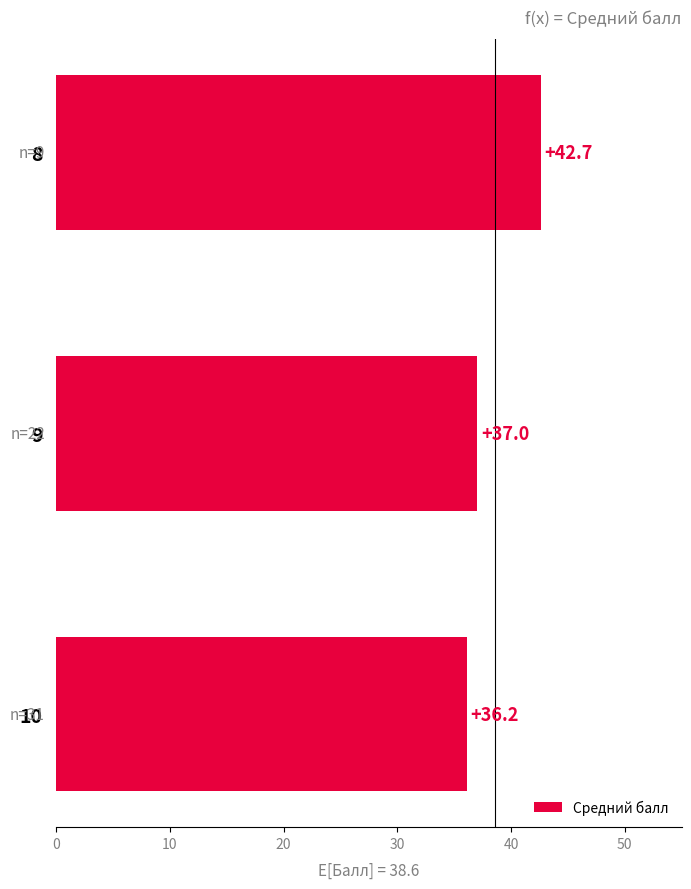

What is the difference between the maximum and minimum values?

6.5